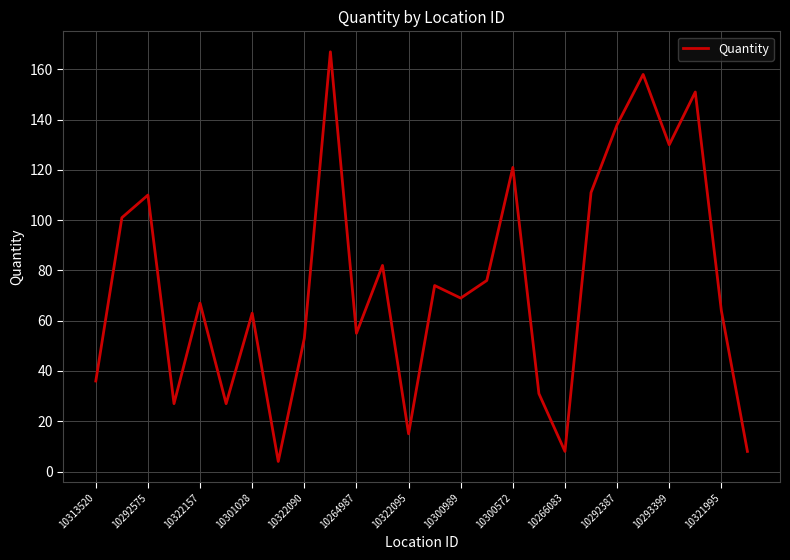

What is the difference between the maximum and minimum values?

163